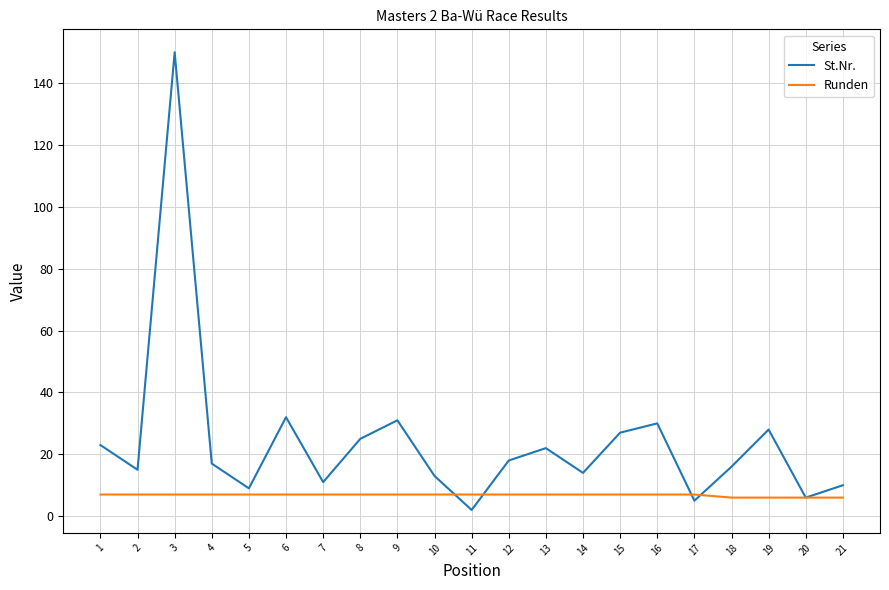

Is the value of Runden at 12 greater than the value of St.Nr. at 12?

No